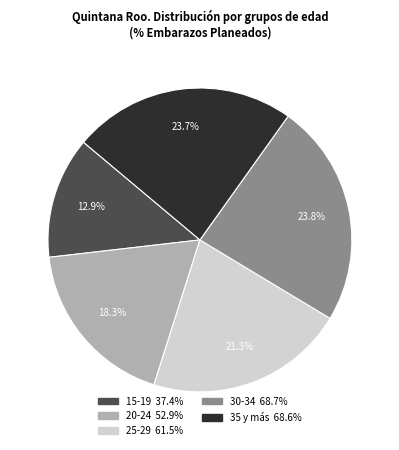

What percentage is the 25-29 slice, to the nearest percent?

21%